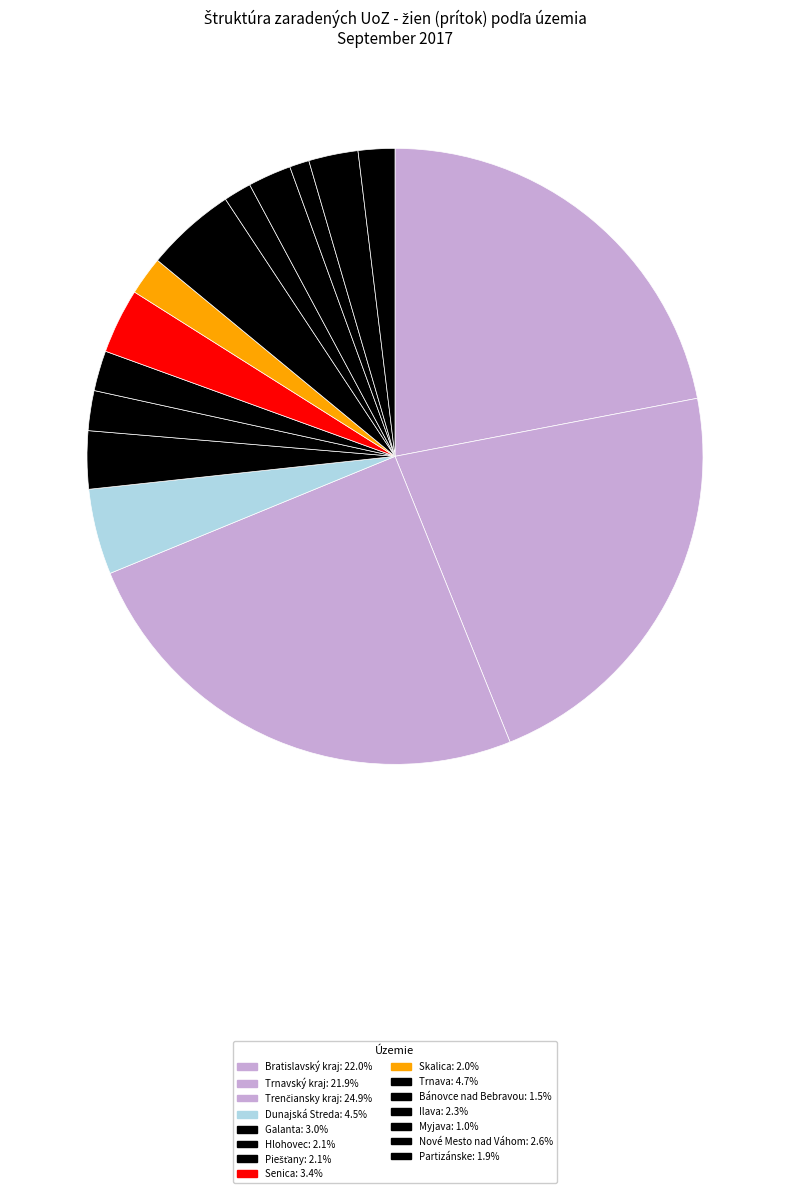

Is there a majority slice in this chart?

No